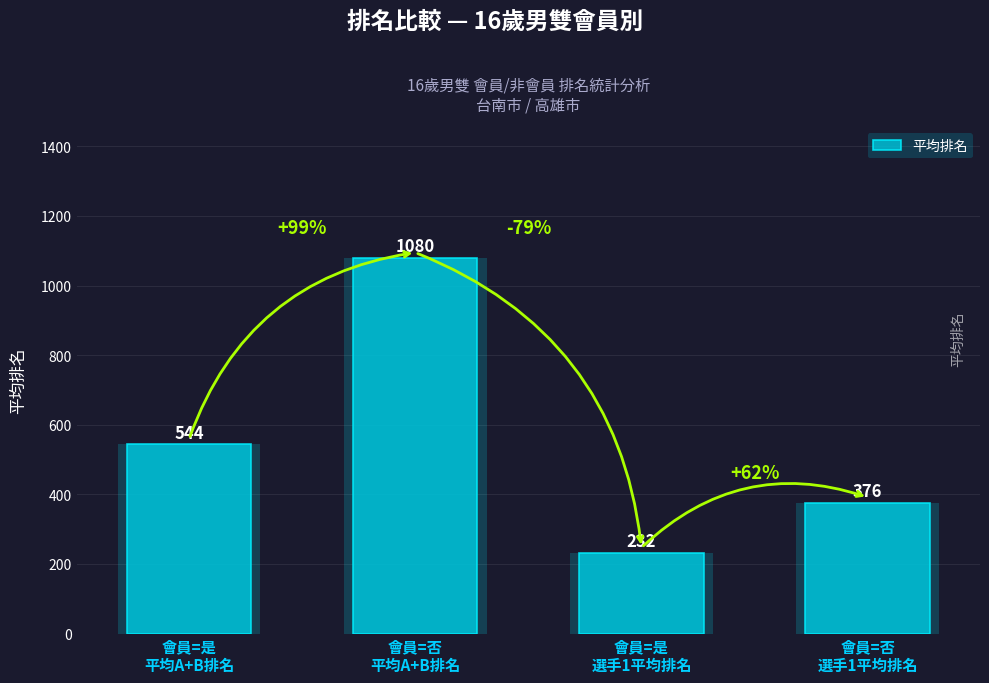

Reading right to left, what are all the values shown in this chart?

會員=否
選手1平均排名=376.3	會員=是
選手1平均排名=231.8	會員=否
平均A+B排名=1079.7	會員=是
平均A+B排名=543.7